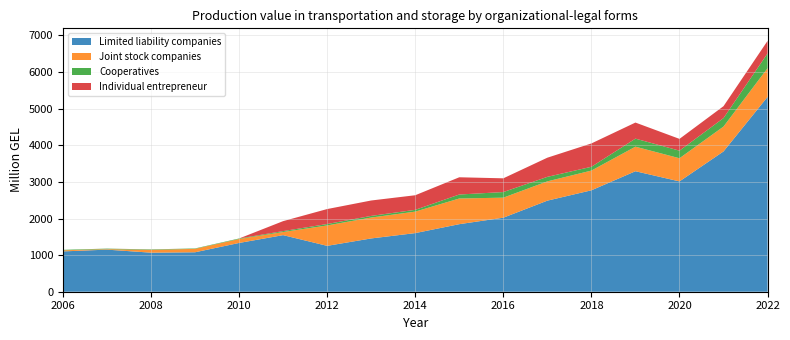

Reading left to right, extract all data points from this chart.

Limited liability companies: 2006=1101.3	2007=1149.7	2008=1066.8	2009=1077.6	2010=1332.0	2011=1545.8	2012=1253.3	2013=1455.6	2014=1601.4	2015=1845.4	2016=2022.1	2017=2488.1	2018=2770.6	2019=3291.8	2020=3013.8	2021=3832.5	2022=5322.9
Joint stock companies: 2006=30.0	2007=13.9	2008=76.0	2009=93.3	2010=107.7	2011=85.1	2012=557.1	2013=571.2	2014=586.6	2015=701.5	2016=547.5	2017=526.8	2018=538.8	2019=670.8	2020=632.8	2021=679.6	2022=783.9
Cooperatives: 2006=13.4	2007=13.6	2008=12.2	2009=11.0	2010=14.1	2011=25.3	2012=39.1	2013=44.5	2014=49.1	2015=108.6	2016=153.1	2017=123.1	2018=103.6	2019=219.5	2020=206.9	2021=231.4	2022=403.8
Individual entrepreneur: 2006=0.0	2007=1.2	2008=1.7	2009=0.6	2010=0.3	2011=272.0	2012=408.8	2013=420.9	2014=398.6	2015=471.0	2016=375.2	2017=523.5	2018=637.7	2019=439.3	2020=321.8	2021=325.5	2022=342.1